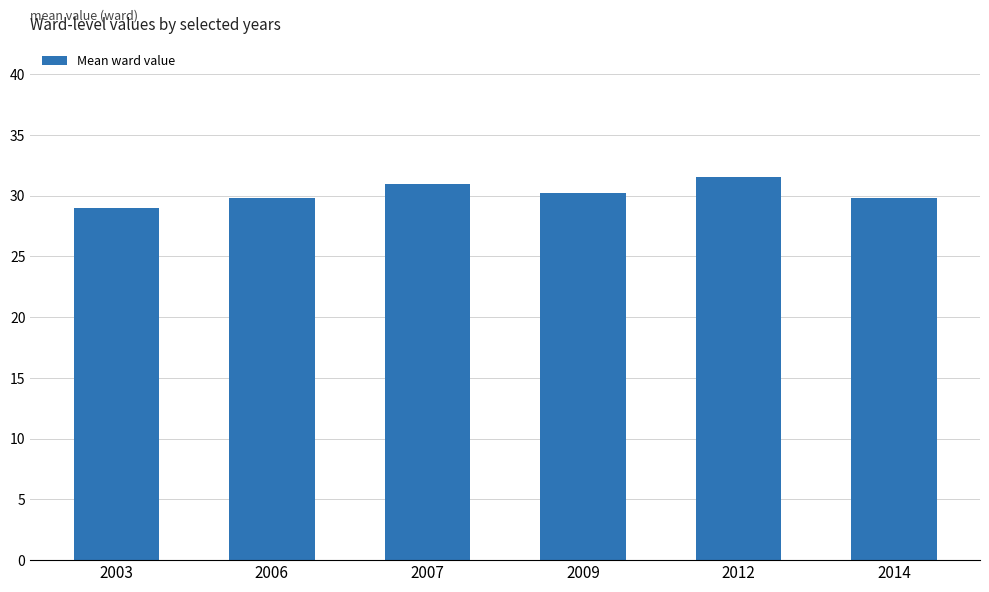

What is the value of the 1st bar from the left?

29.0